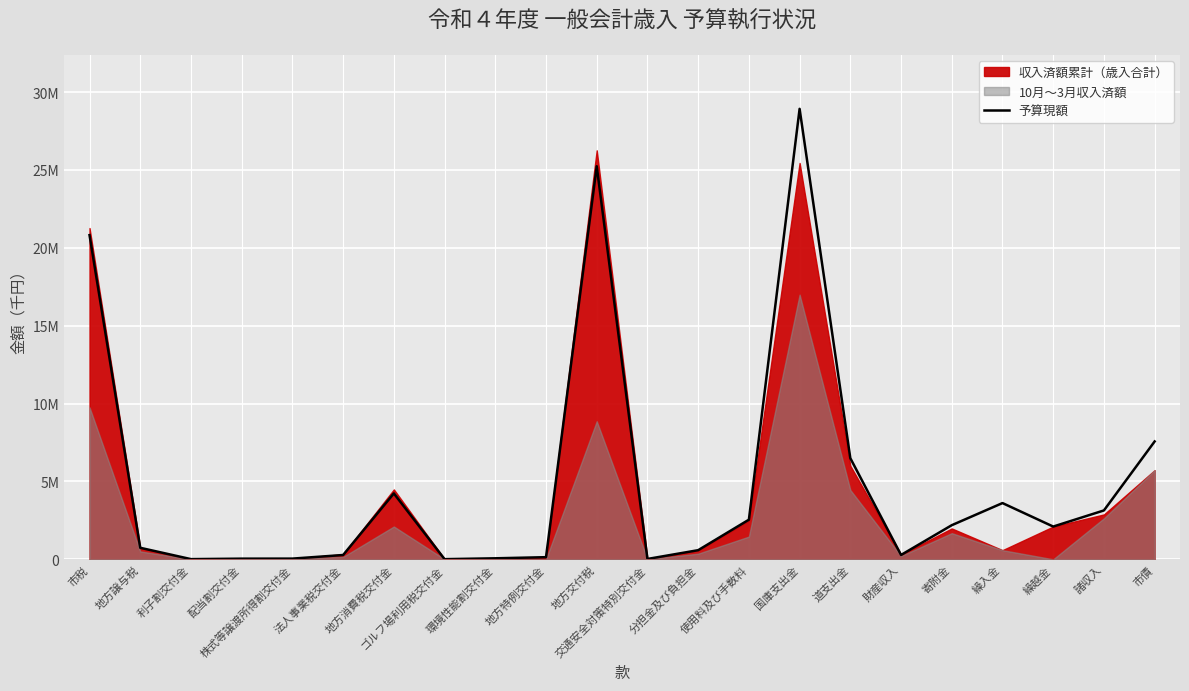

Read the value at 配当割交付金, to the nearest 10.

41000